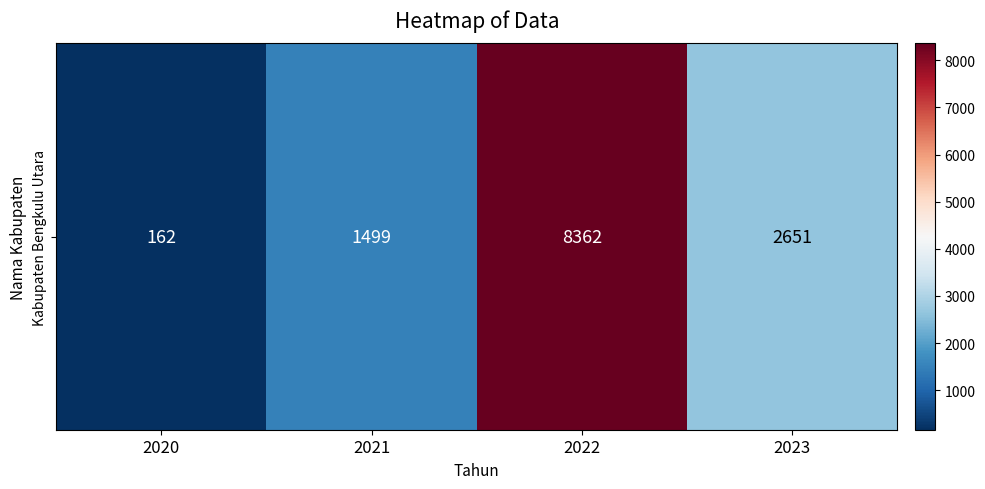

What is the change in value from 2020 to 2021?

+1337